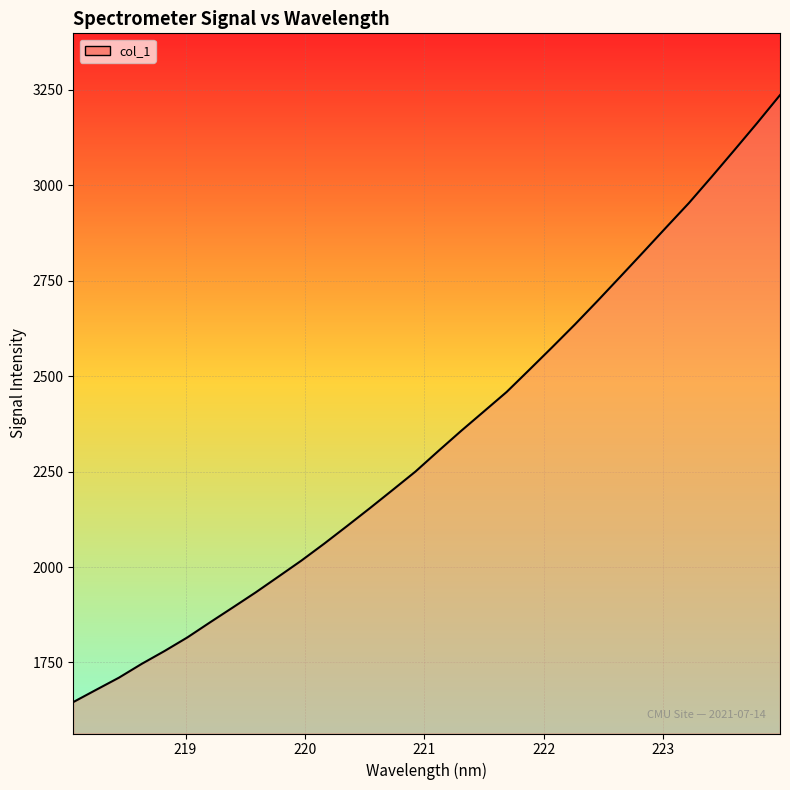

What is the smallest value displayed?

1646.2